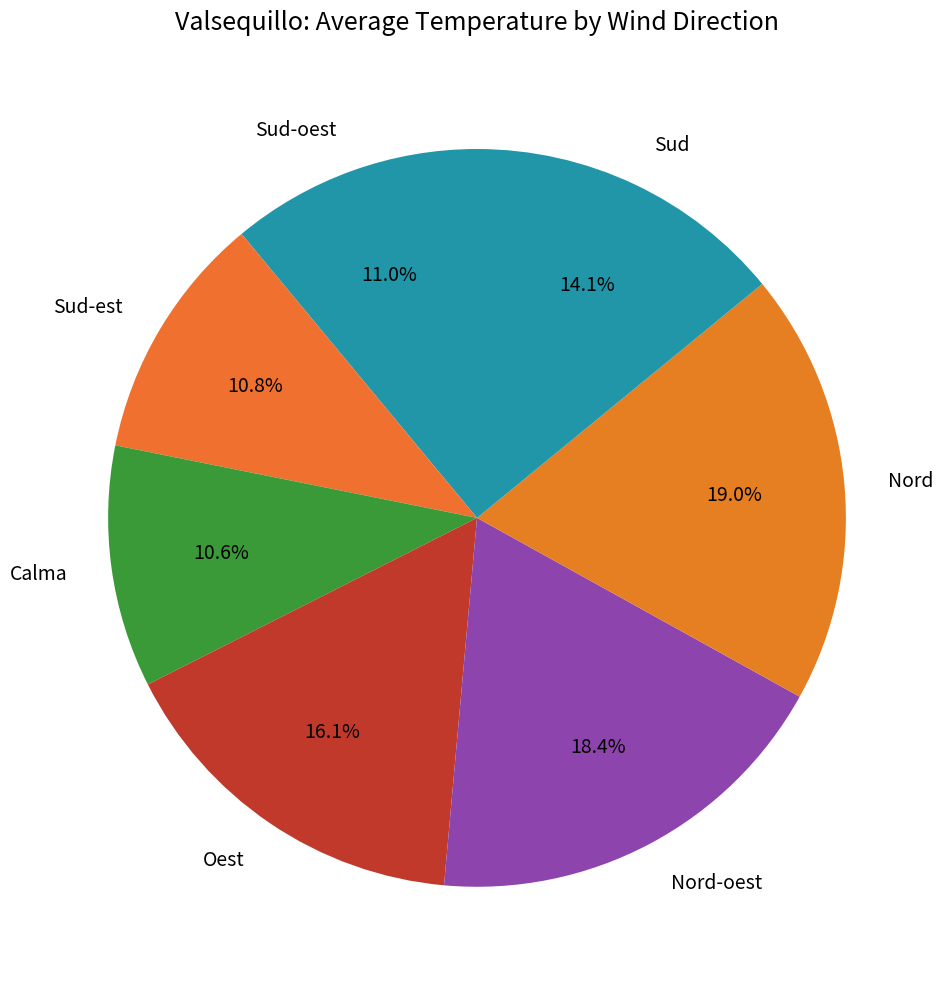

What is the ratio of the value at Nord to the value at Calma?

1.8